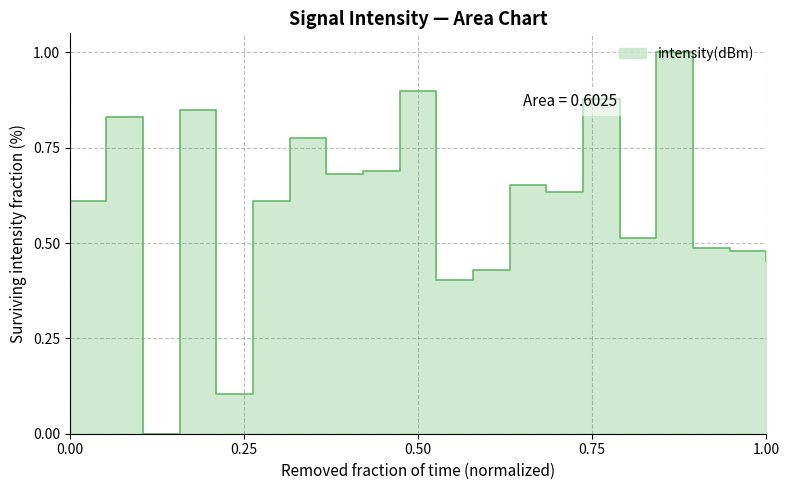

True or false: the data shows -0.7 at 0.25.

False